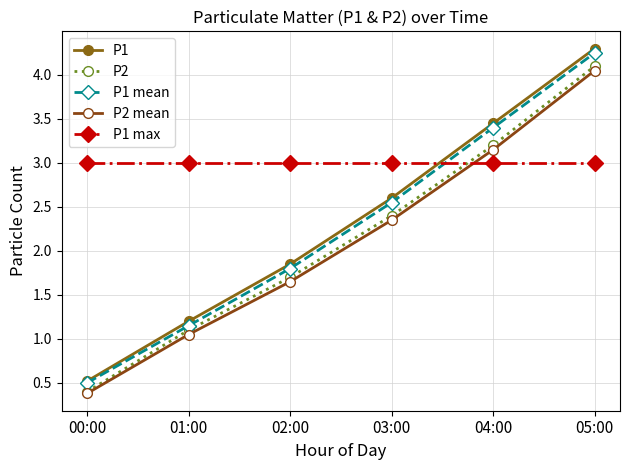

Which category has the lowest value in the P1 max series?

00:00